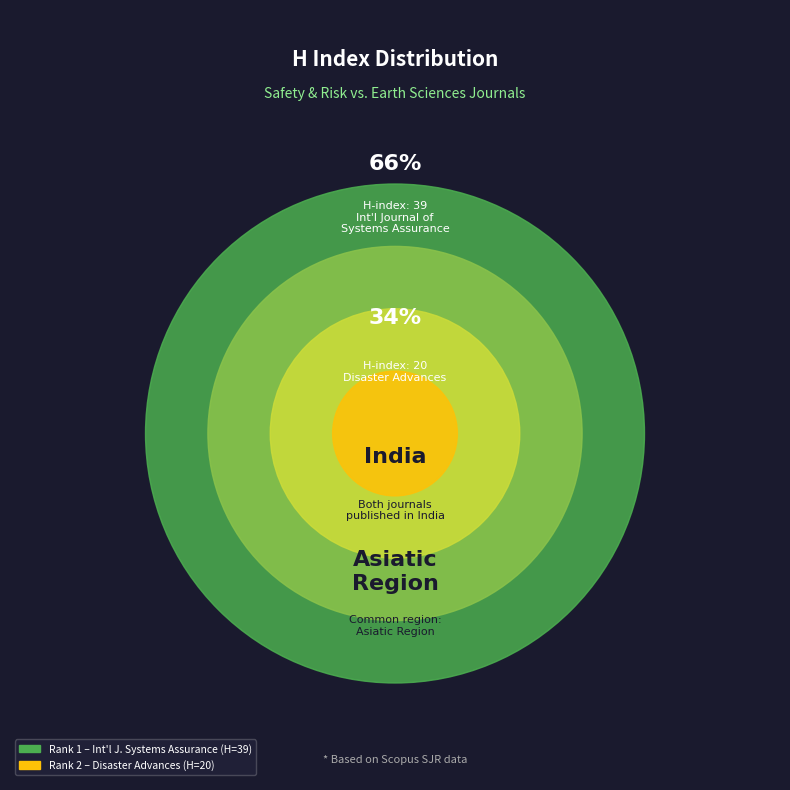

Which slice is the largest?

International Journal of Systems Assurance (Rank 1)